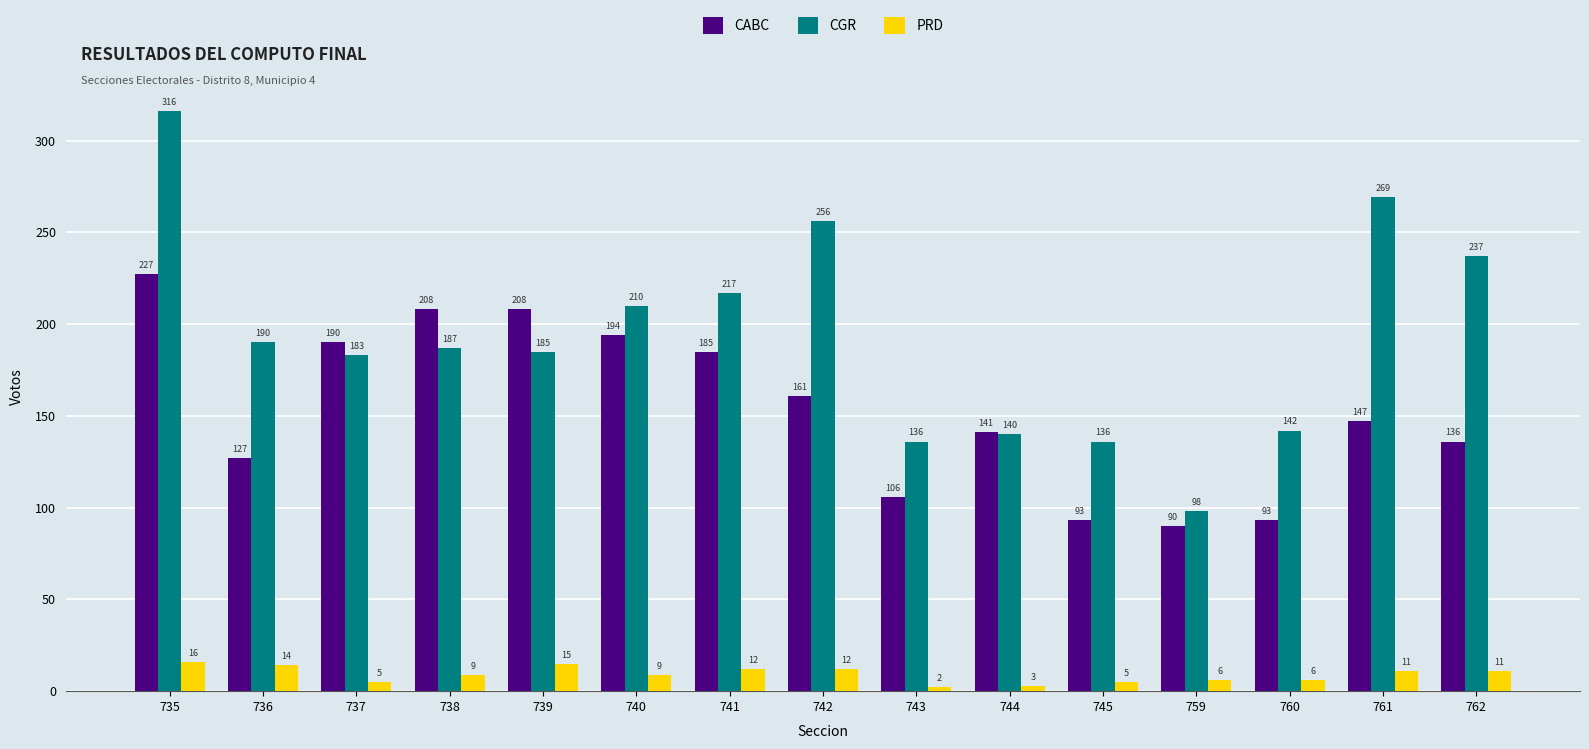

Count the number of data series in this chart.

3